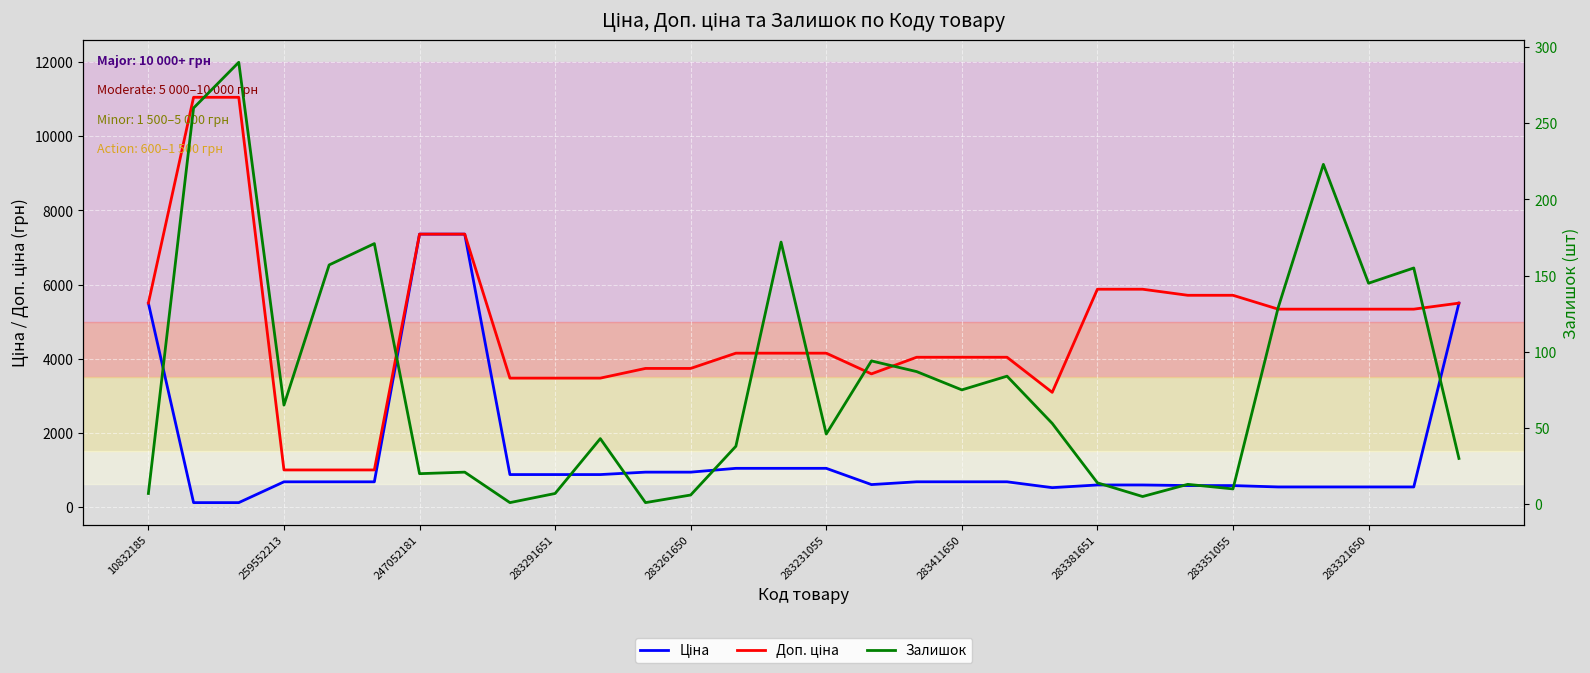

The value of Залишок at 25 is 220.4. True or false?

False